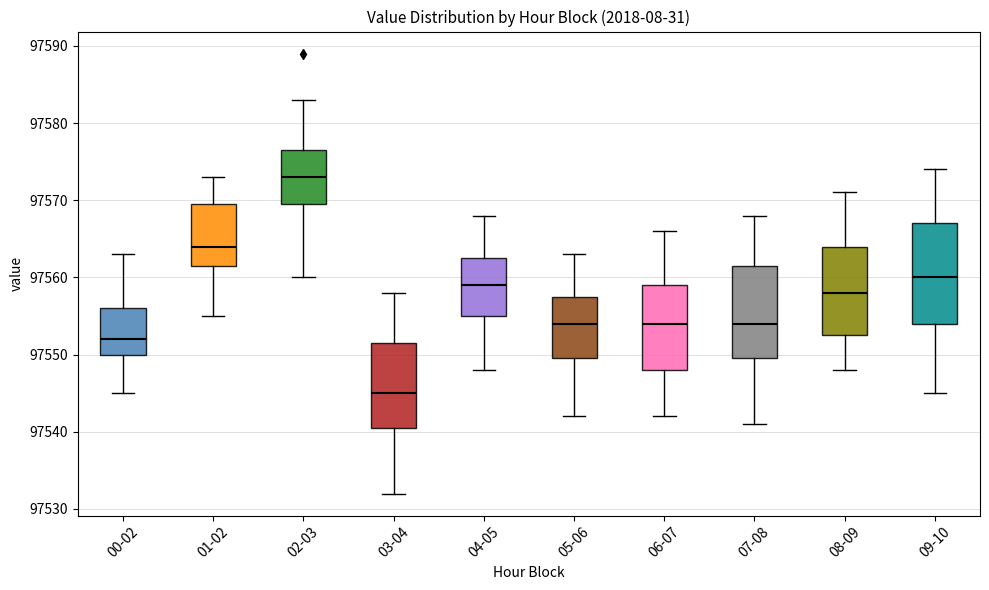

Reading left to right, read every box against the y-axis: the position of its median line, the range the box covers, and the ends of its whiskers. The values are not printed on the chart, so give them approximately, as read against the axis.

00-02: median 97552, box 97550 to 97556, whiskers 97545 to 97563
01-02: median 97564, box 97562 to 97570, whiskers 97555 to 97573
02-03: median 97573, box 97570 to 97577, whiskers 97560 to 97583
03-04: median 97545, box 97541 to 97552, whiskers 97532 to 97558
04-05: median 97559, box 97555 to 97563, whiskers 97548 to 97568
05-06: median 97554, box 97550 to 97558, whiskers 97542 to 97563
06-07: median 97554, box 97548 to 97559, whiskers 97542 to 97566
07-08: median 97554, box 97550 to 97562, whiskers 97541 to 97568
08-09: median 97558, box 97553 to 97564, whiskers 97548 to 97571
09-10: median 97560, box 97554 to 97567, whiskers 97545 to 97574